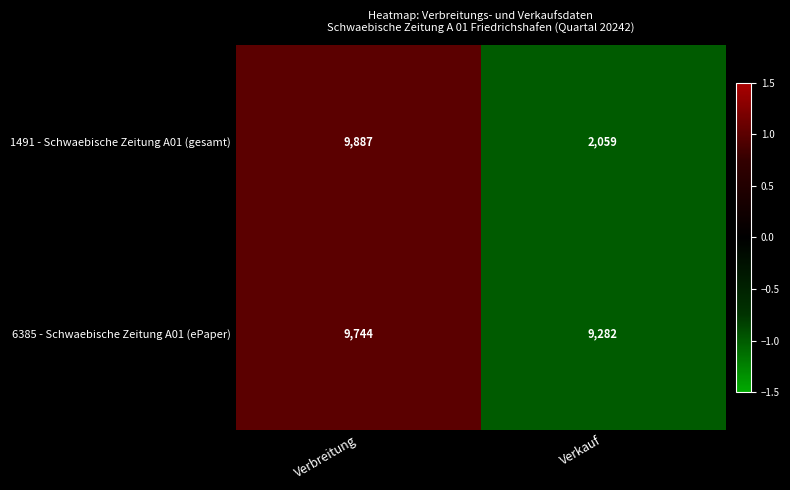

The value of 1491 - Schwaebische Zeitung A01 (gesamt) at Verkauf is 2059. True or false?

True